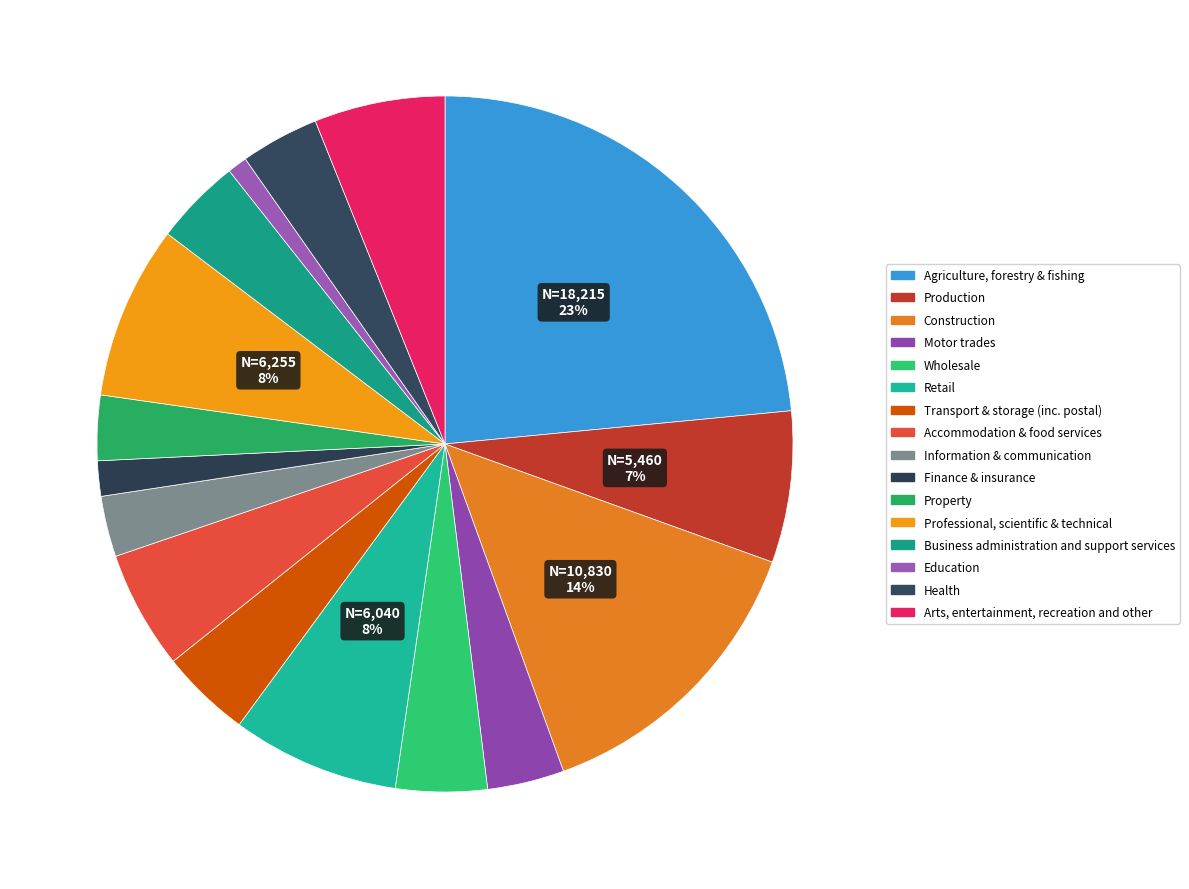

Count the number of slices in the pie.

16